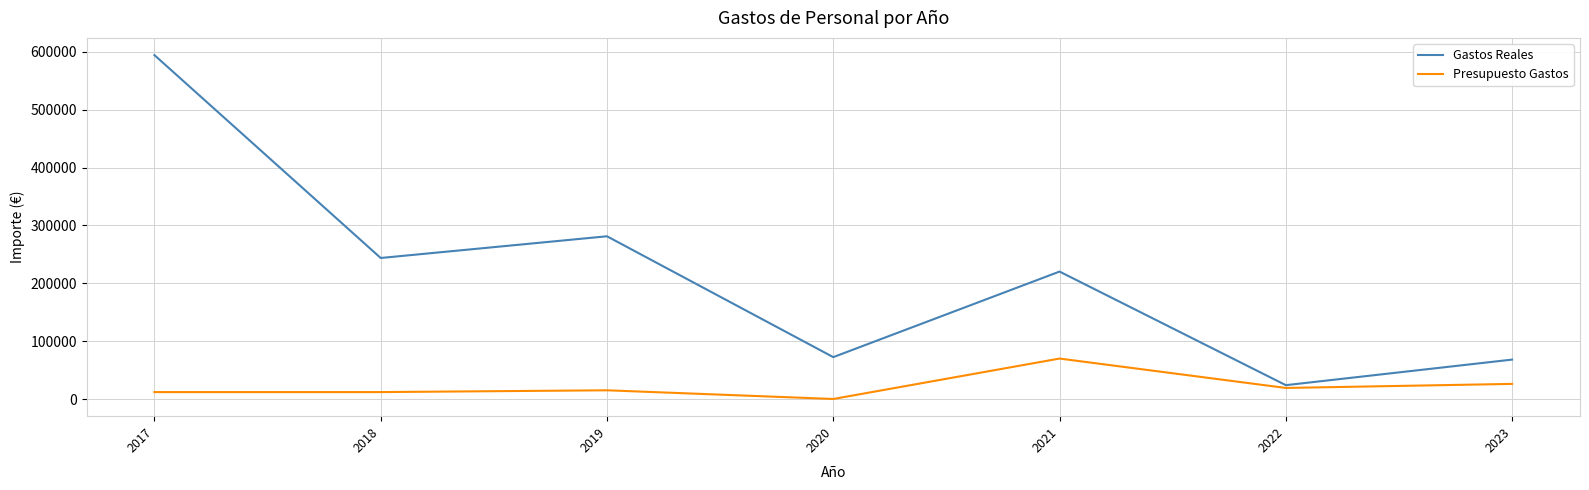

Rank the series by their maximum value, from highest to lowest.

Gastos Reales, Presupuesto Gastos